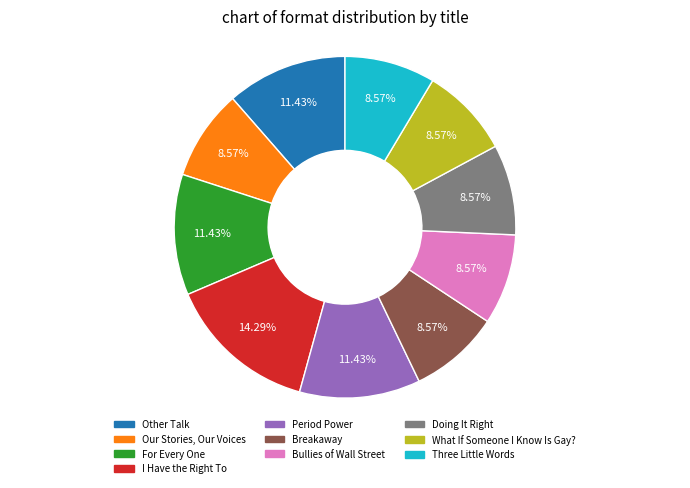

The Other Talk slice represents 11% of the pie. True or false?

True